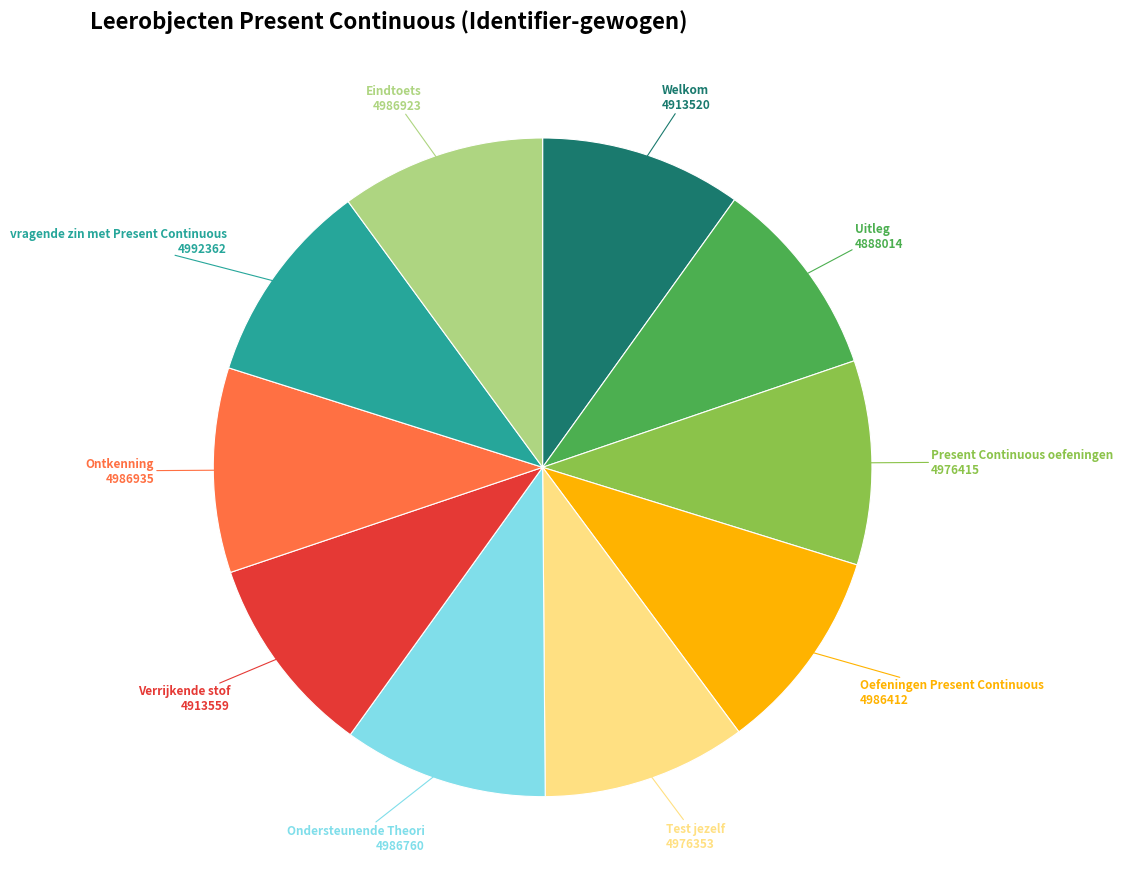

Does Verrijkende stof represent more than half of the total?

No